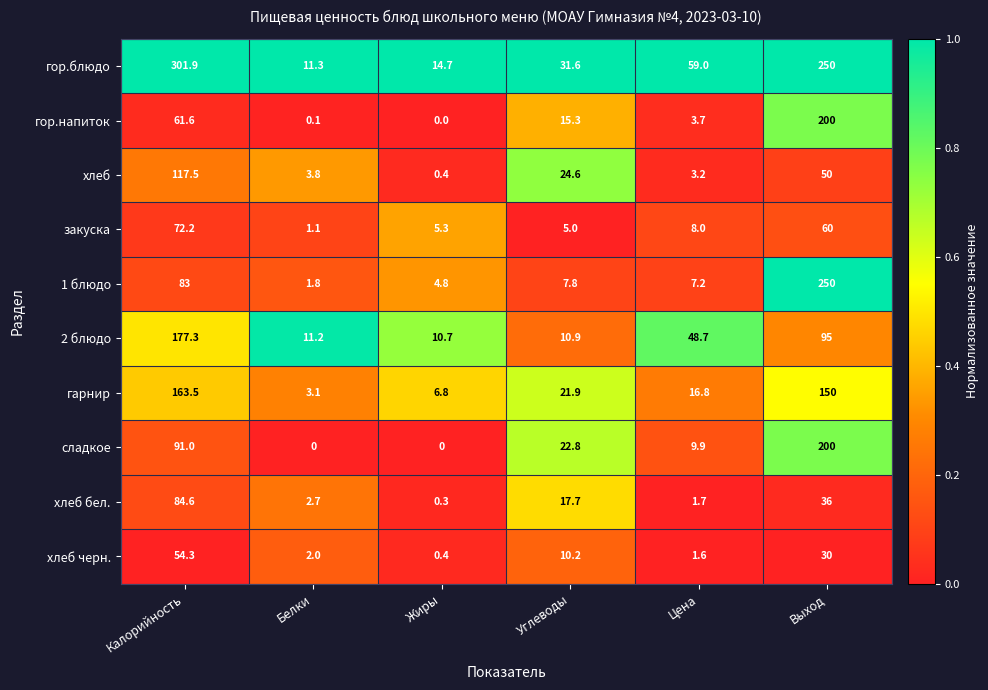

What is the difference between the закуска values at Жиры and Углеводы?

0.3